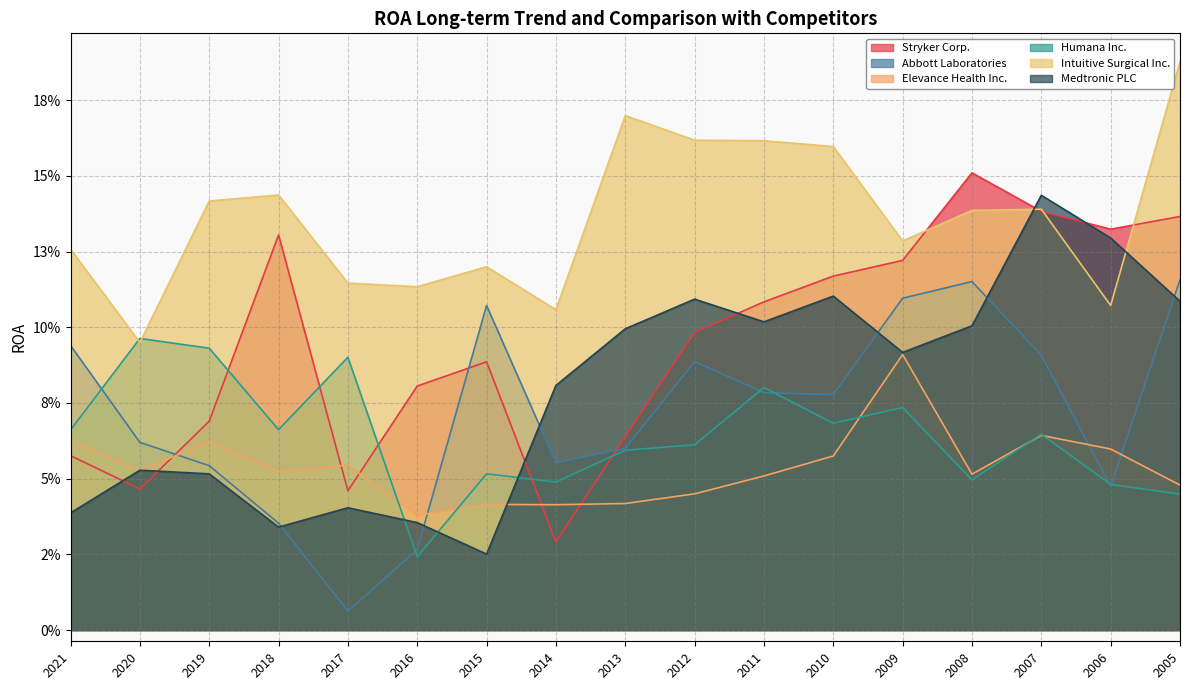

Reading left to right, what are all the values shown in this chart?

Stryker Corp.: 0.1	0.0	0.1	0.1	0.0	0.1	0.1	0.0	0.1	0.1	0.1	0.1	0.1	0.2	0.1	0.1	0.1
Abbott Laboratories: 0.1	0.1	0.1	0.0	0.0	0.0	0.1	0.1	0.1	0.1	0.1	0.1	0.1	0.1	0.1	0.0	0.1
Elevance Health Inc.: 0.1	0.1	0.1	0.1	0.1	0.0	0.0	0.0	0.0	0.0	0.1	0.1	0.1	0.1	0.1	0.1	0.0
Humana Inc.: 0.1	0.1	0.1	0.1	0.1	0.0	0.1	0.0	0.1	0.1	0.1	0.1	0.1	0.0	0.1	0.0	0.0
Intuitive Surgical Inc.: 0.1	0.1	0.1	0.1	0.1	0.1	0.1	0.1	0.2	0.2	0.2	0.2	0.1	0.1	0.1	0.1	0.2
Medtronic PLC: 0.0	0.1	0.1	0.0	0.0	0.0	0.0	0.1	0.1	0.1	0.1	0.1	0.1	0.1	0.1	0.1	0.1